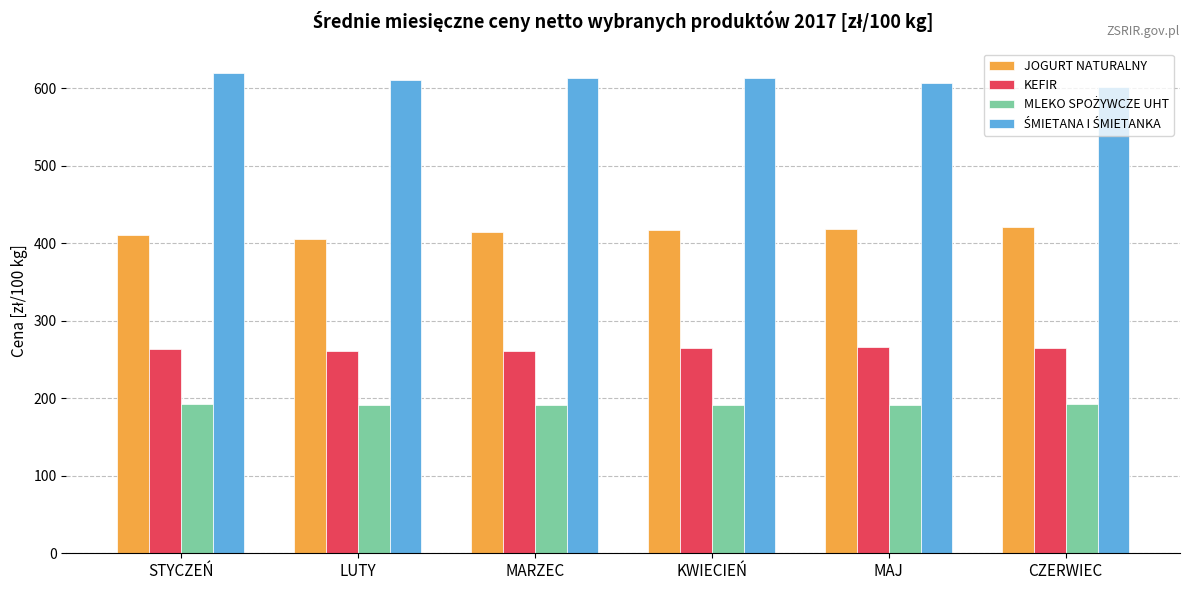

What is the sum of all KEFIR values?

1583.6